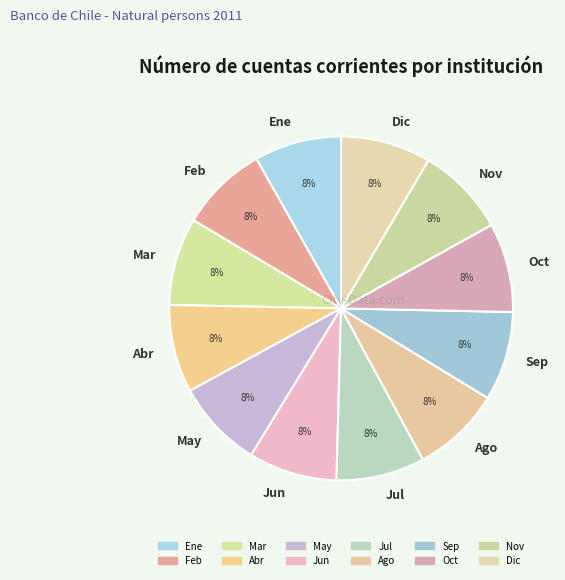

What is the ratio of the value at Jun to the value at Dic?

1.0